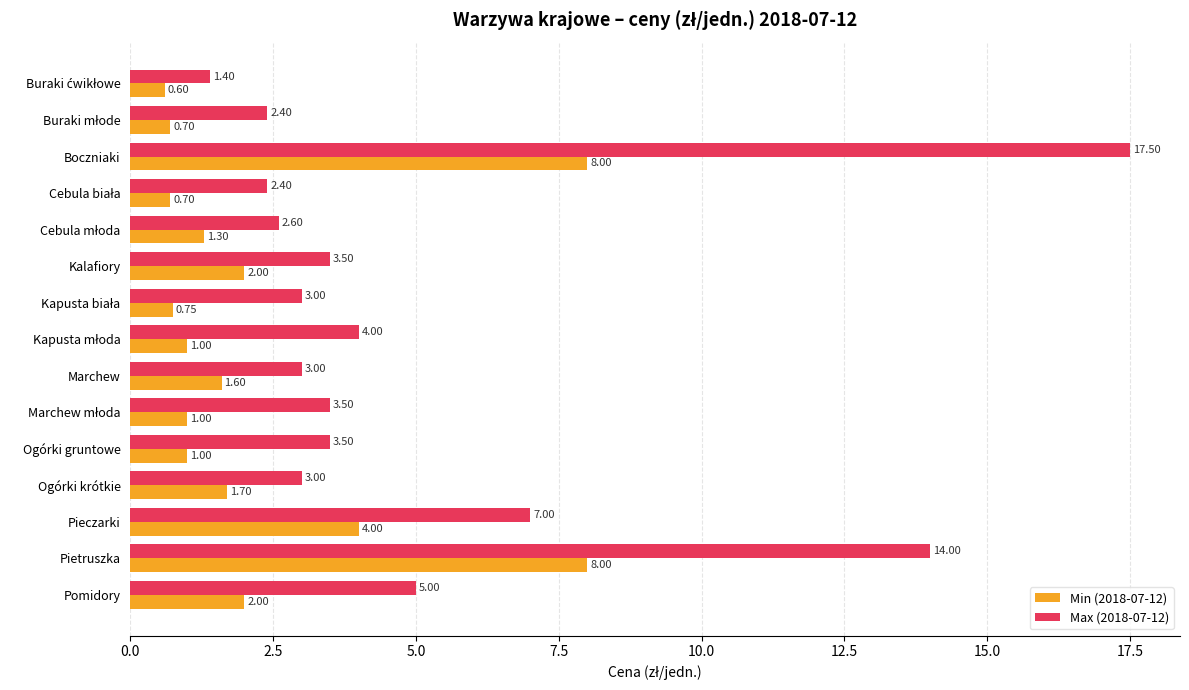

At which label is Max (2018-07-12) closest to 9?

Pieczarki